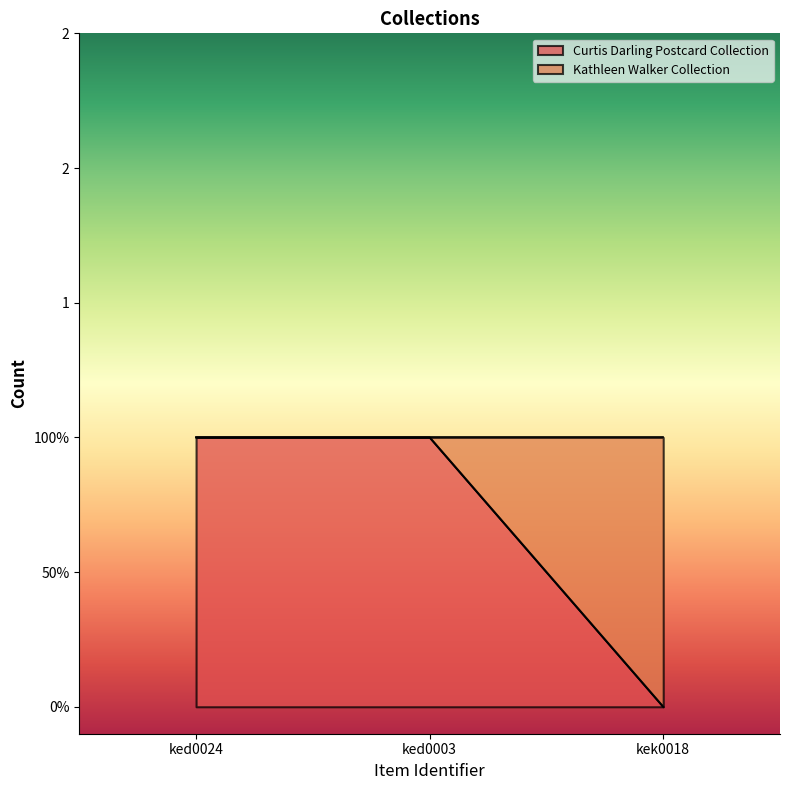

Read the value at ked0003.

1